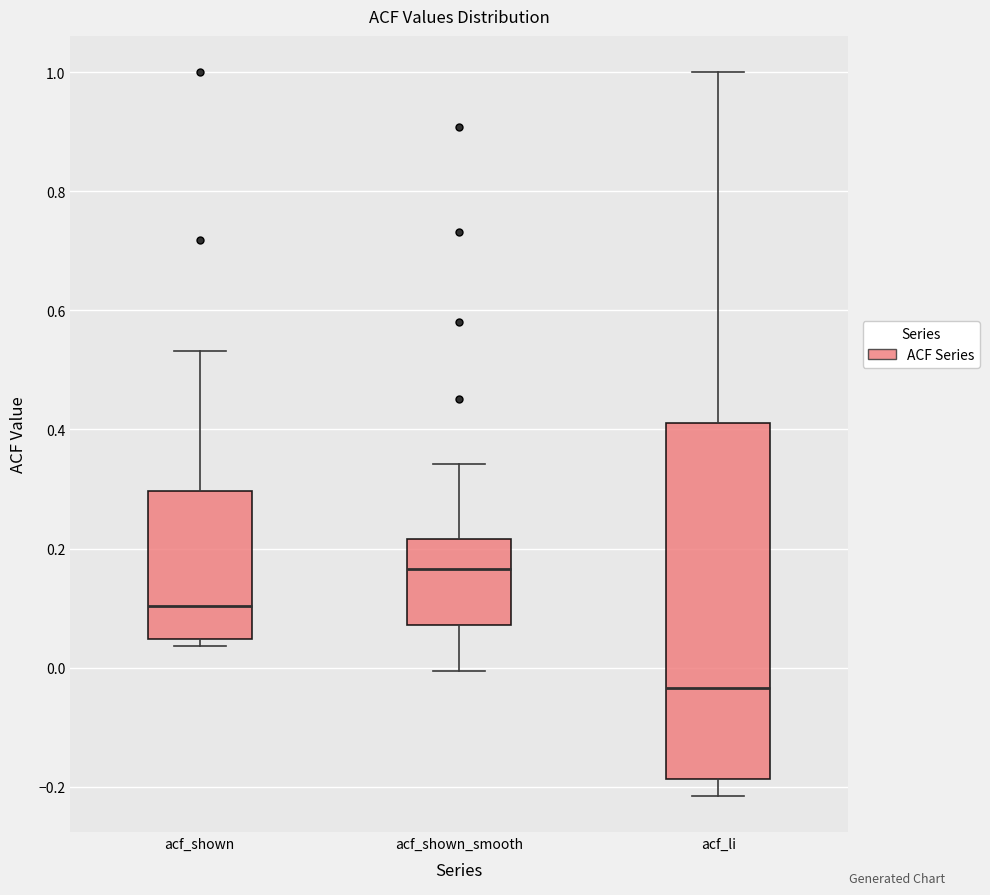

Where is the upper edge of the box for acf_li on the y-axis? The values are not printed on the chart, so give them approximately, as read against the axis.

0.42